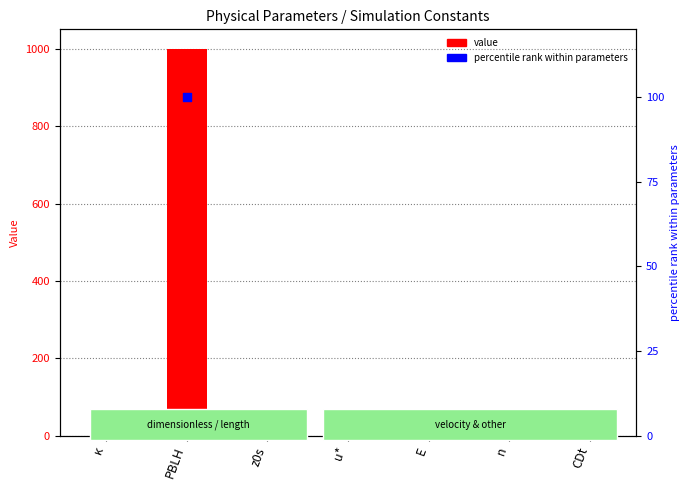

Which series has the largest total across all categories?

value